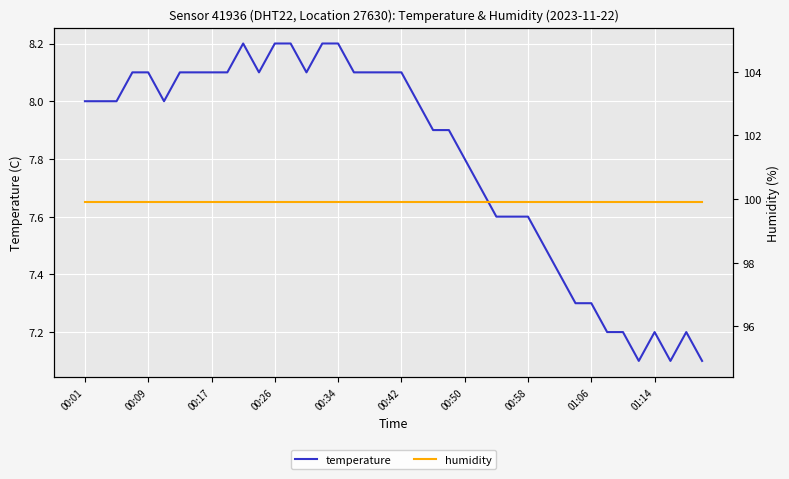

True or false: temperature has a value of 3.7 at 00:09.

False